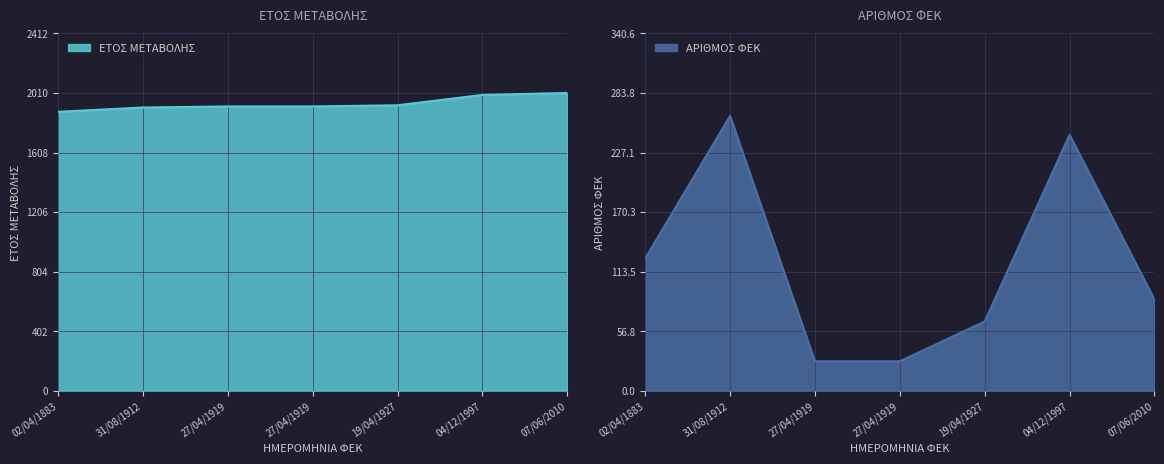

The ΑΡΙΘΜΟΣ ΦΕΚ series shows 244 at 04/12/1997. True or false?

True